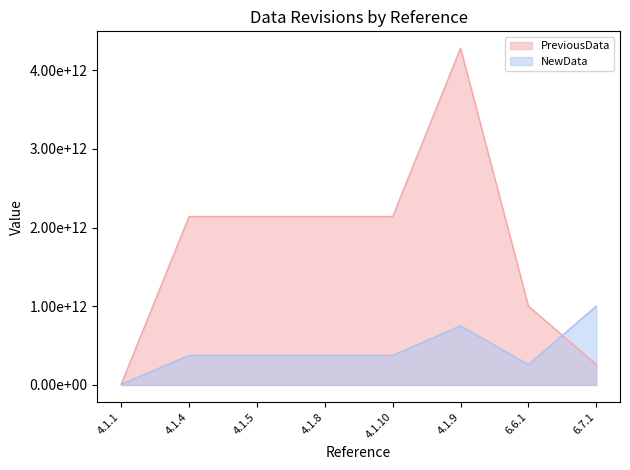

What is the maximum value for PreviousData?

4281480000000.0